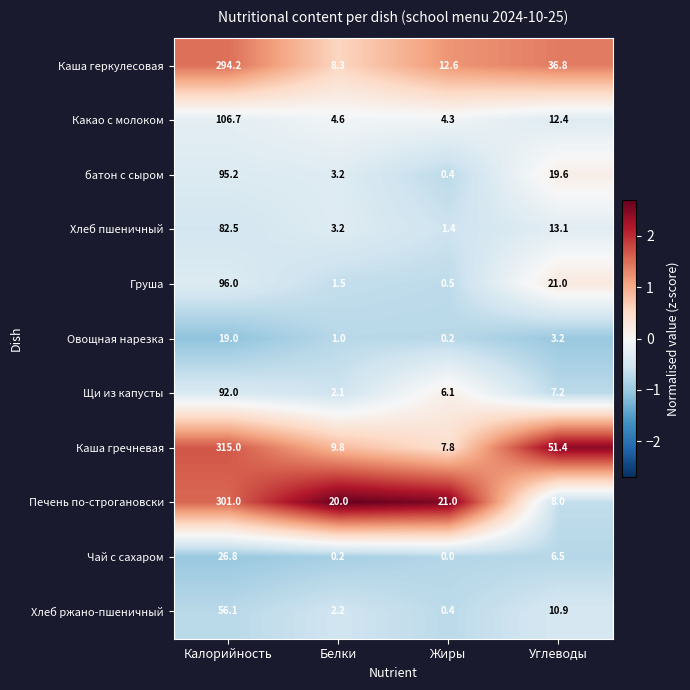

True or false: Груша has a value of 0.9 at Жиры.

False